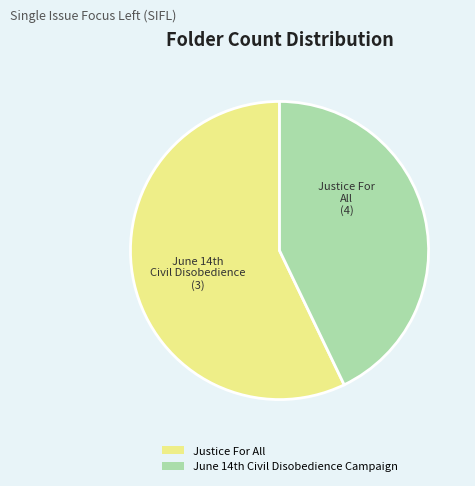

Count the number of slices in the pie.

2